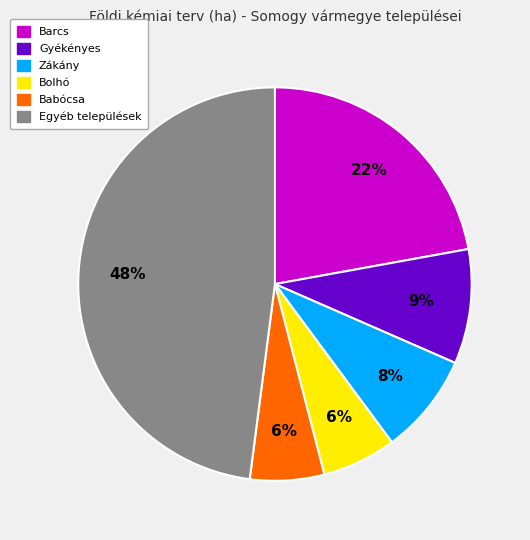

To the nearest percent, what is the average slice percentage?

17%